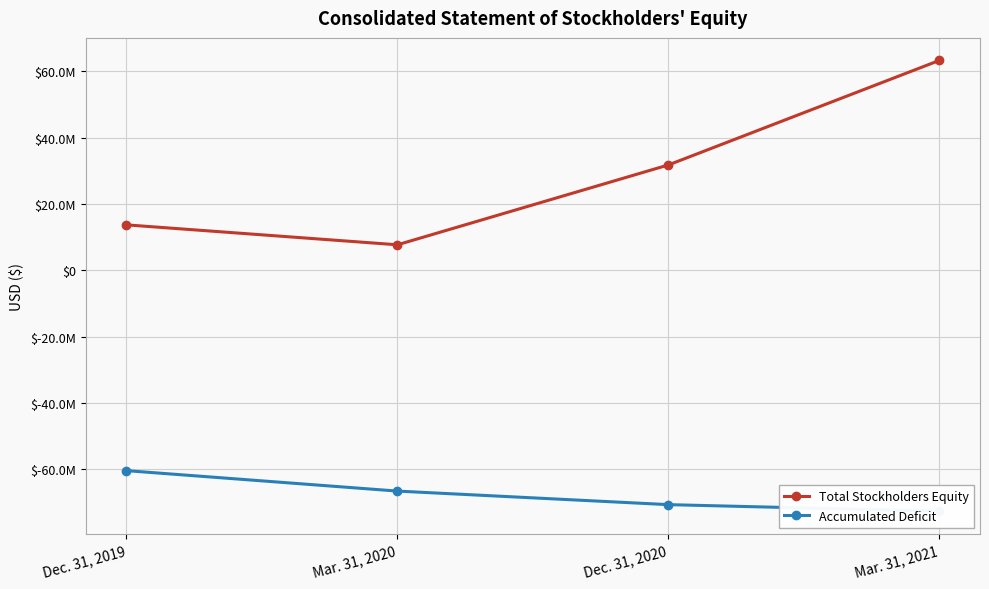

How many data points does each series have?

4